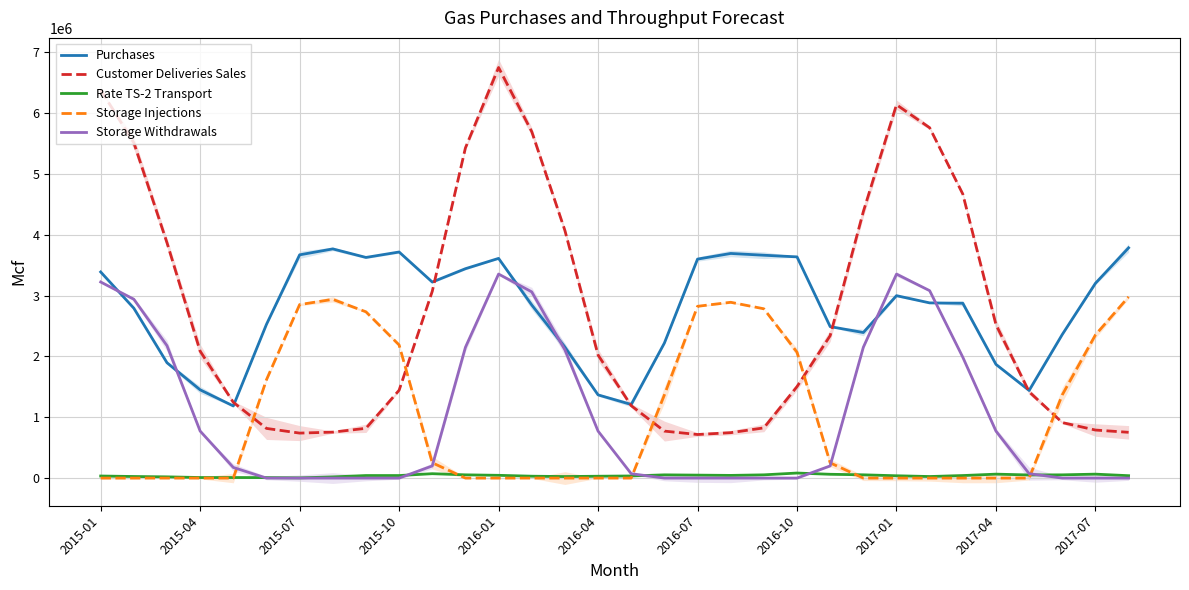

Rank the series at 20 from lowest to highest value.

Storage Withdrawals, Rate TS-2 Transport, Customer Deliveries Sales, Storage Injections, Purchases